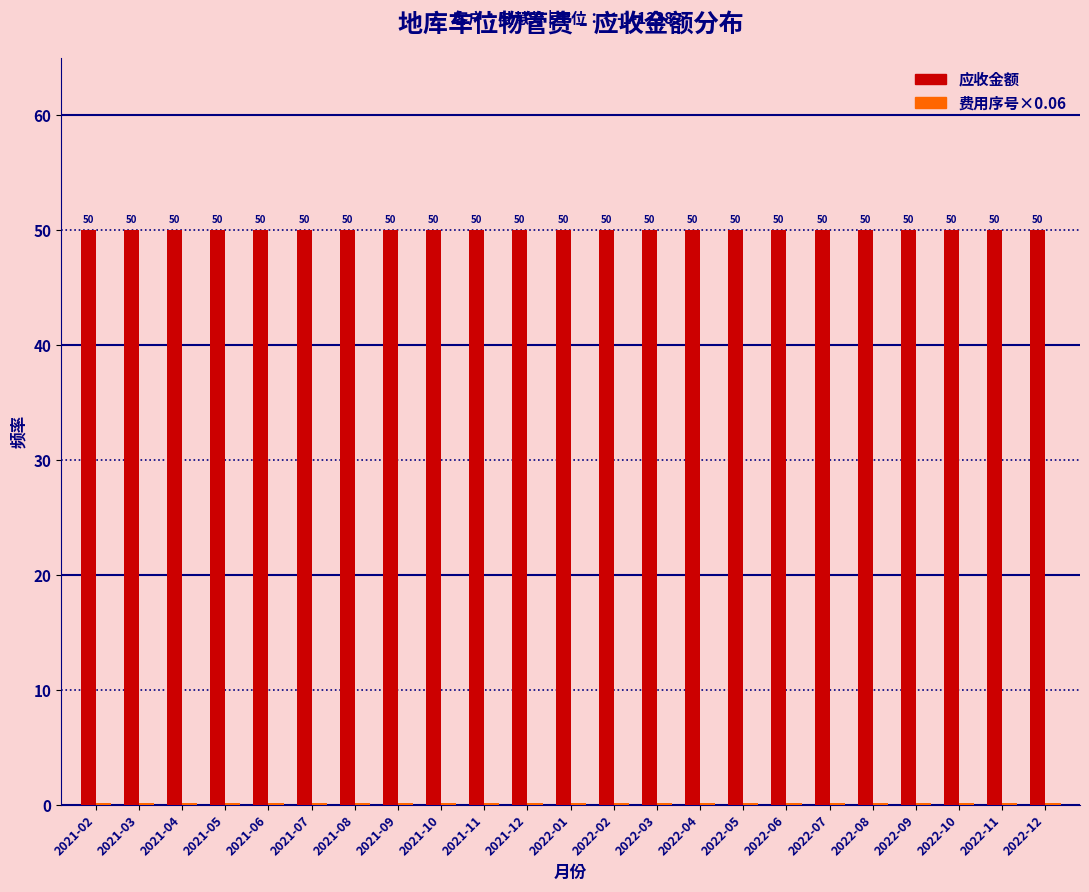

True or false: 应收金额 has a value of 50.0 at 2021-07.

True